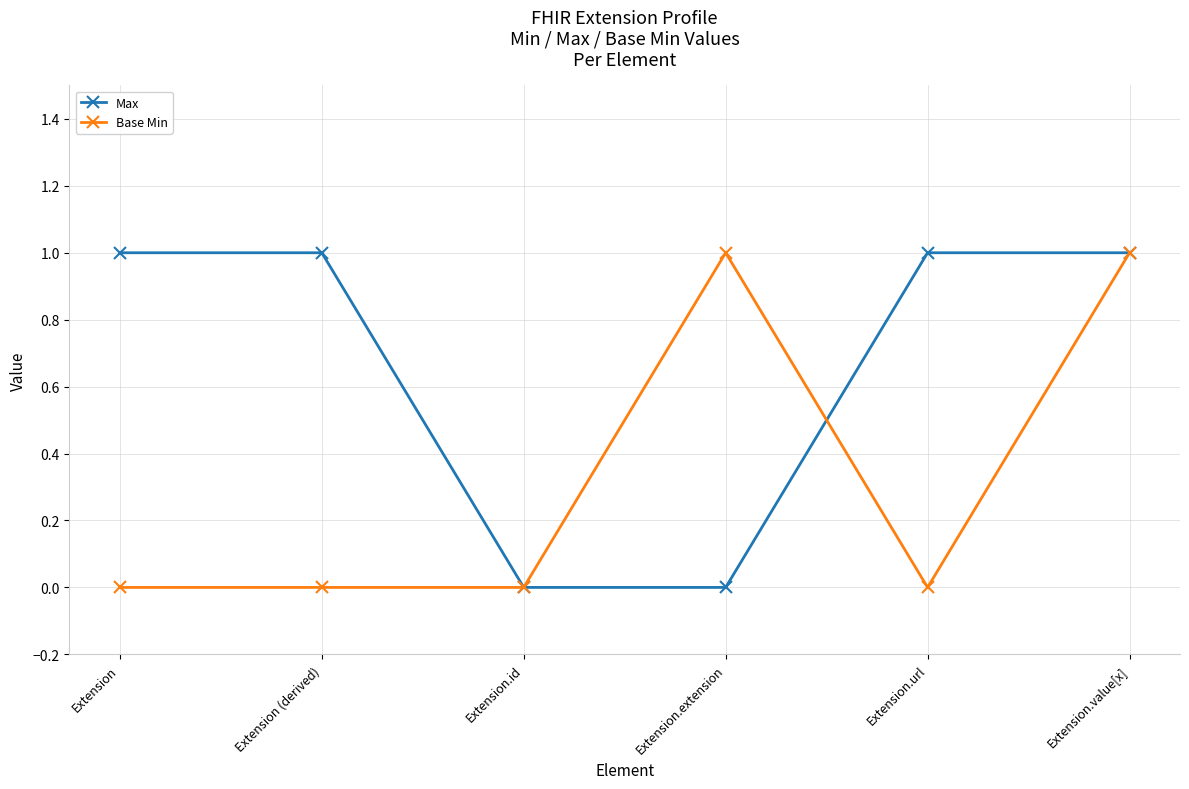

Is this an area chart (filled region under the line)?

No